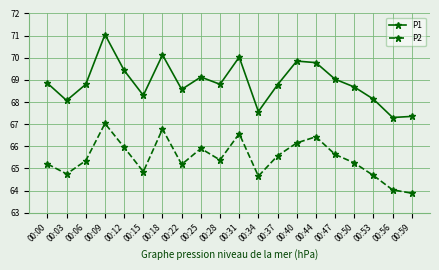

How many lines are shown in the chart?

2